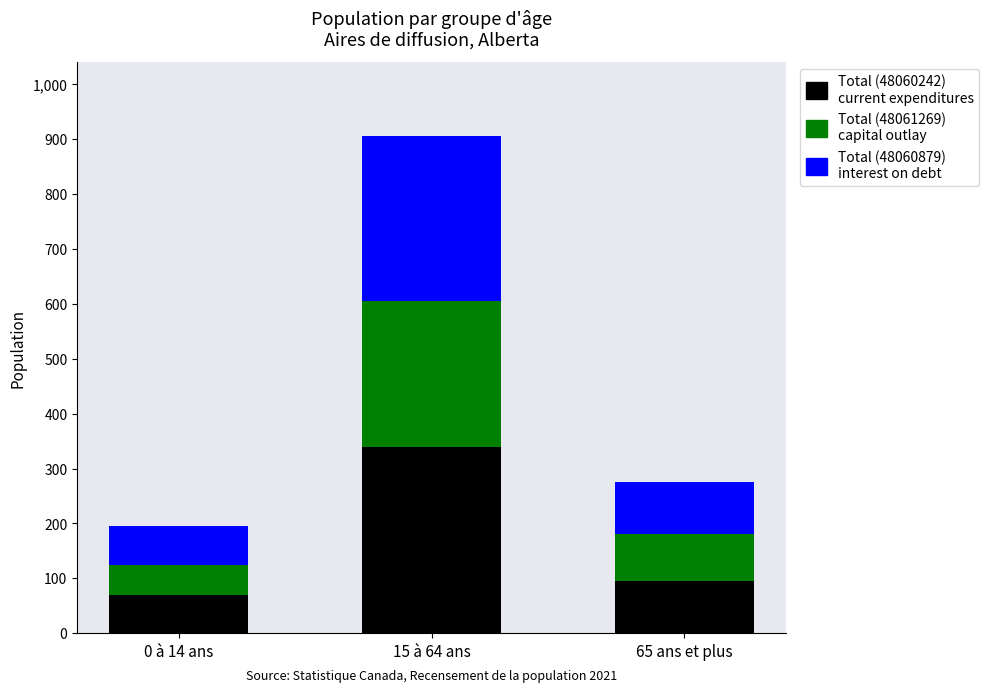

At which category is the sum across all series the highest?

15 à 64 ans